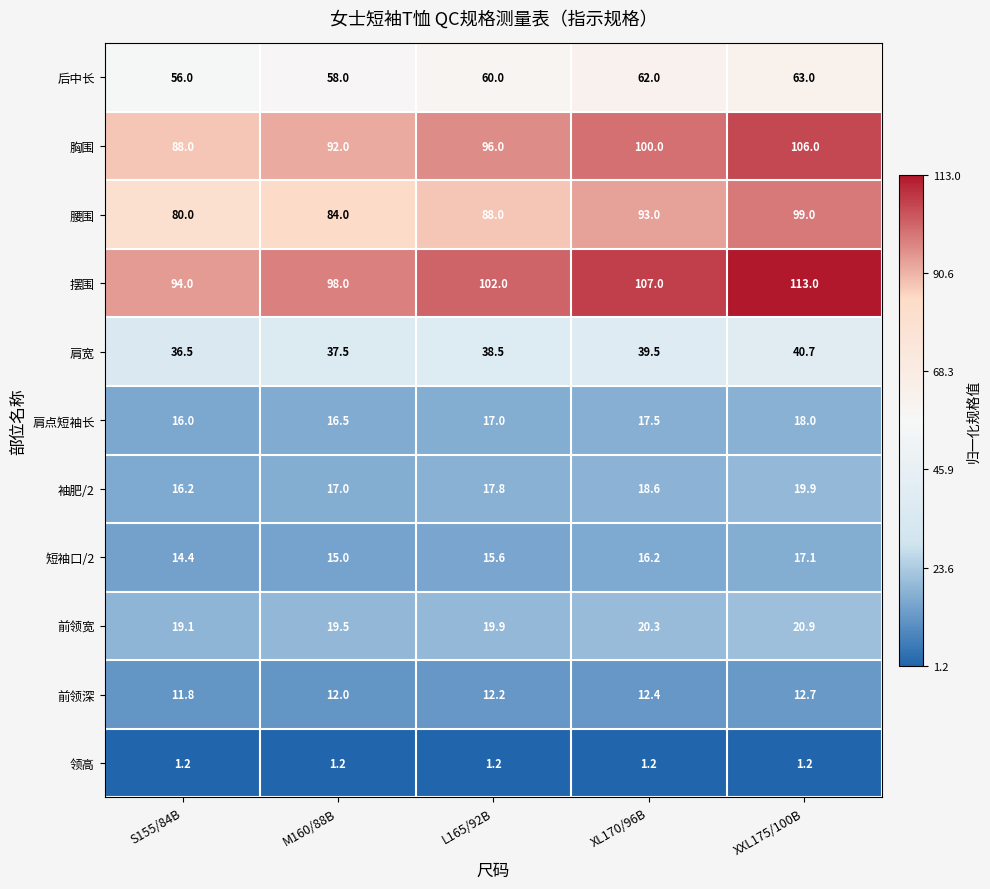

Read the 摆围 value at S155/84B.

94.0